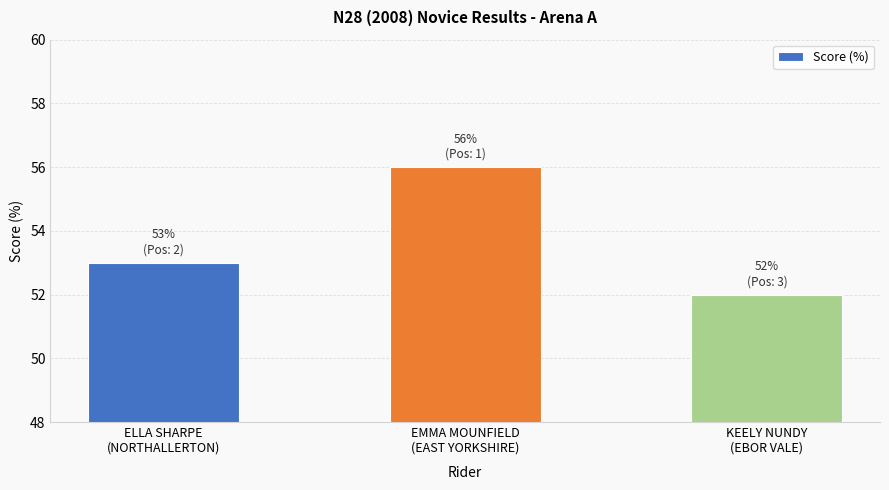

What is the value of the 3rd bar from the left?

52